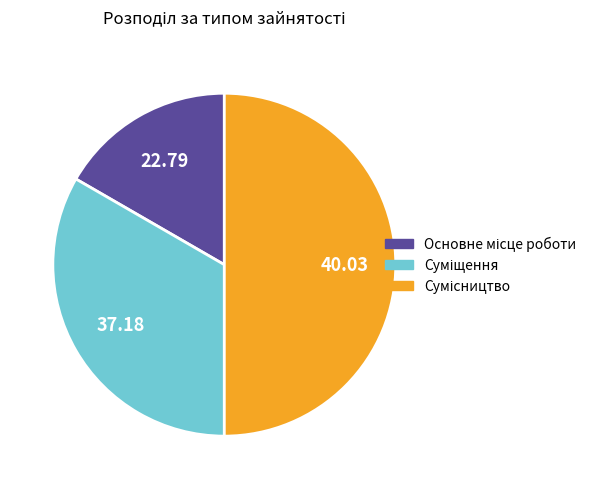

To the nearest percent, what is the difference between the Основне місце роботи and Сумісництво slice percentages?

33%